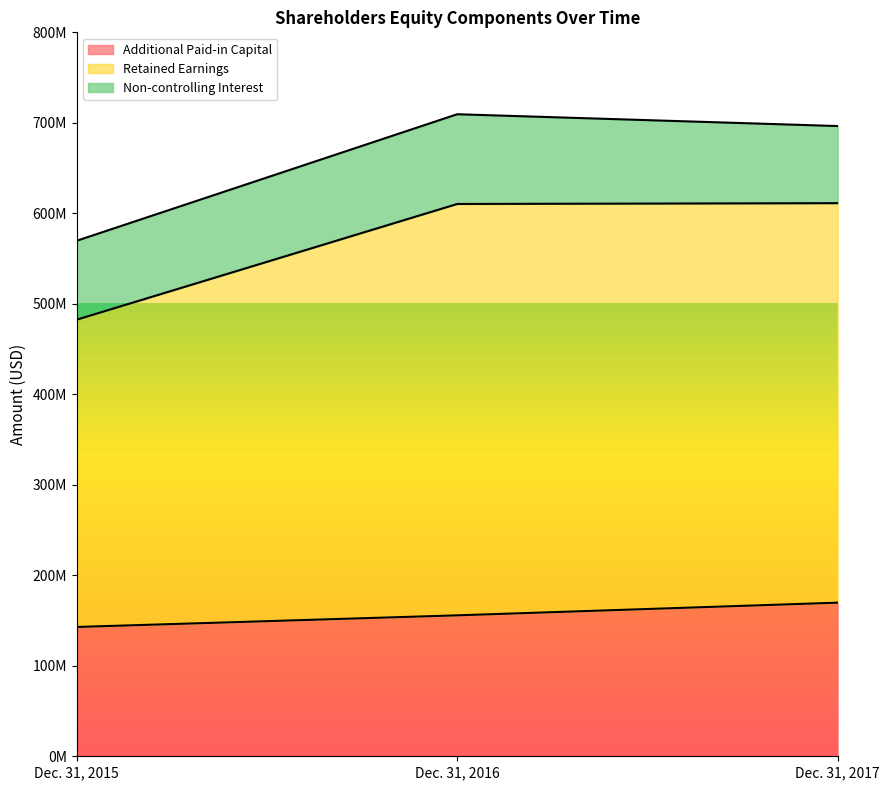

What is the difference between the Retained Earnings values at Dec. 31, 2015 and Dec. 31, 2017?

126697738